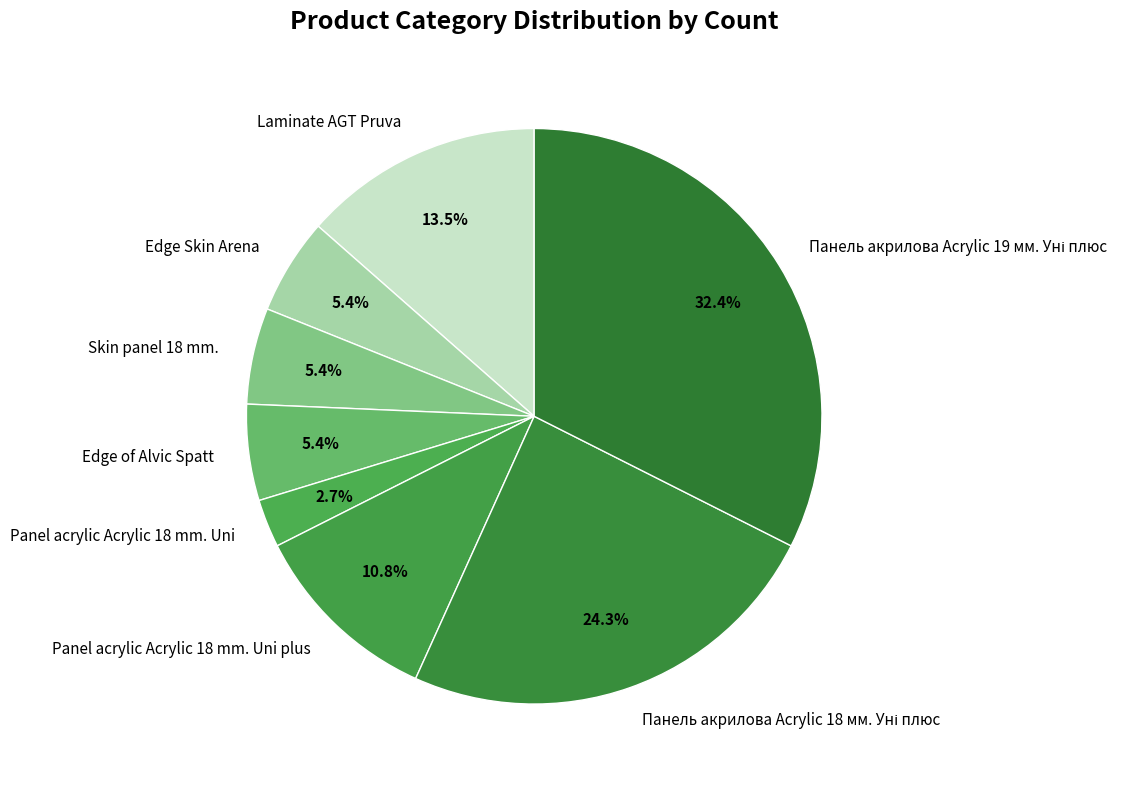

What is the ratio of the value at Skin panel 18 mm. to the value at Edge Skin Arena?

1.0